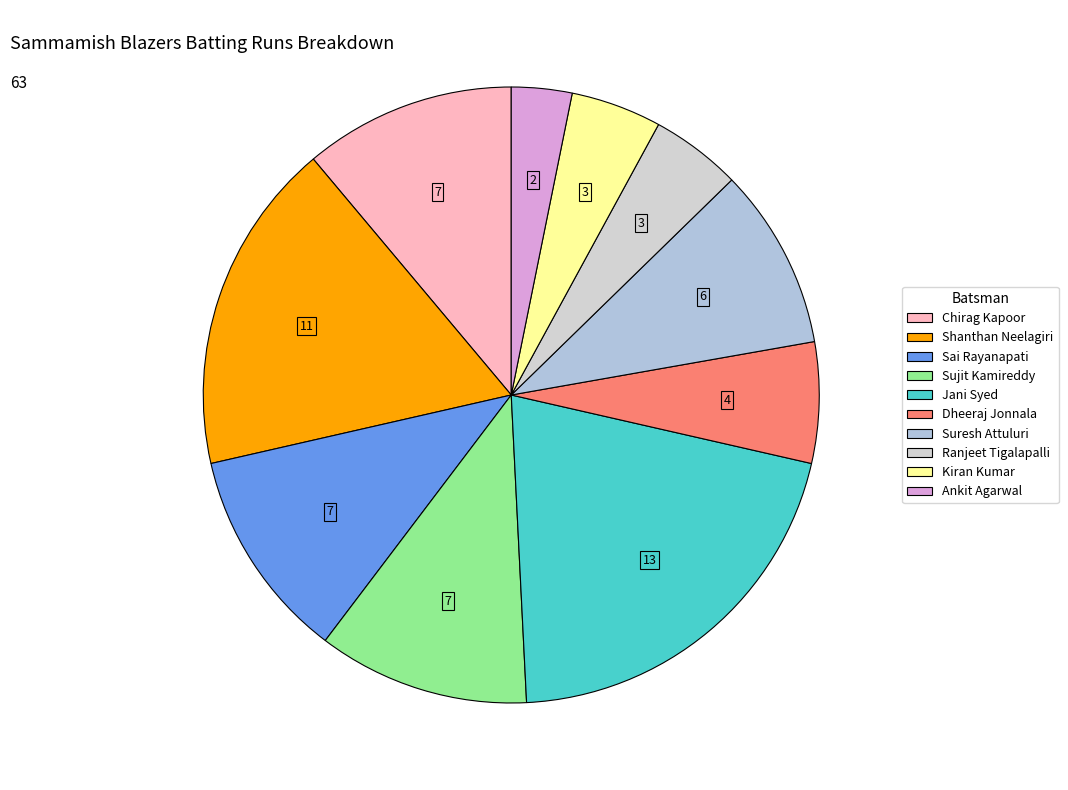

What percentage is NOT represented by Suresh Attuluri?

90.5%